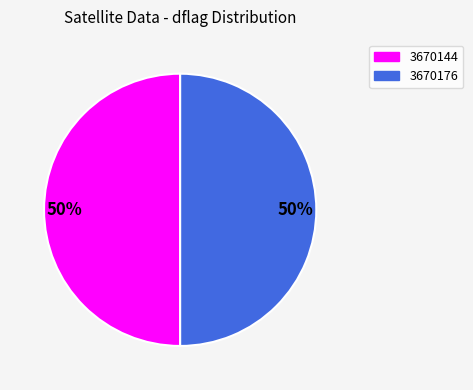

To the nearest percent, what is the average slice percentage?

50%